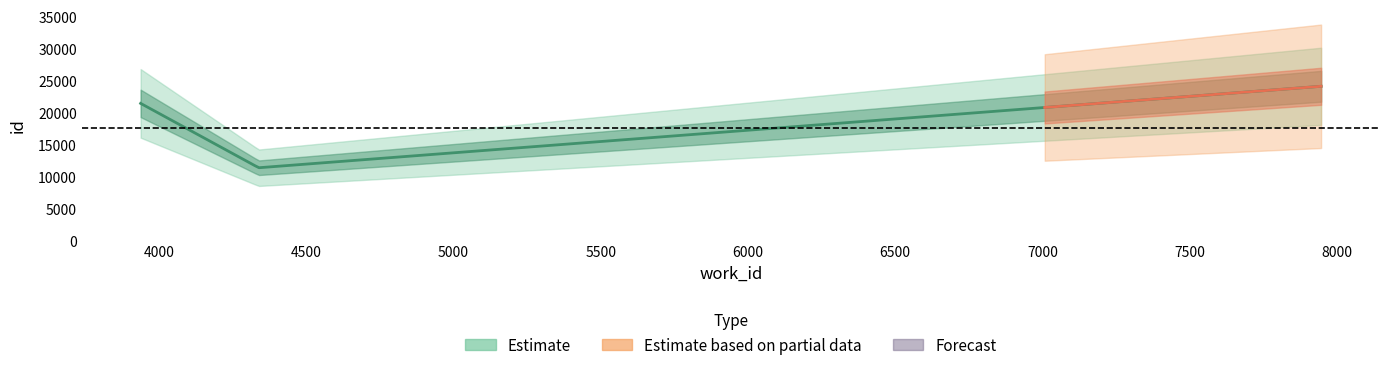

Is this an area chart (filled region under the line)?

No